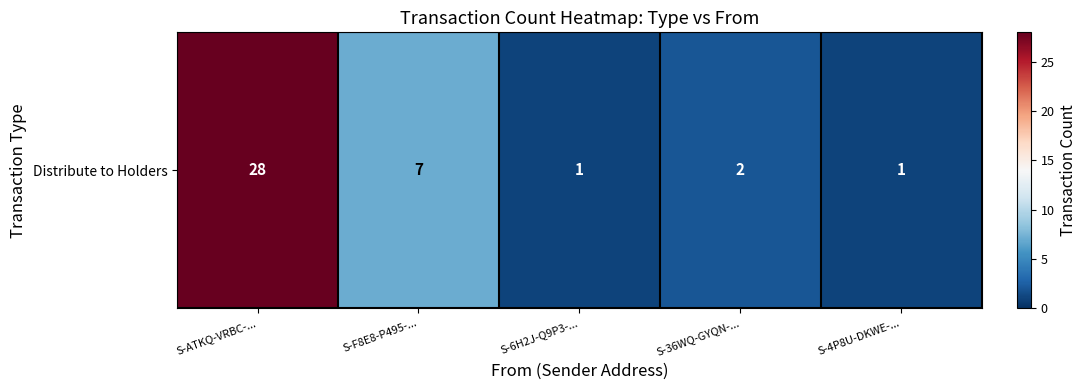

True or false: the data shows 1 at S-6H2J-Q9P3-....

False